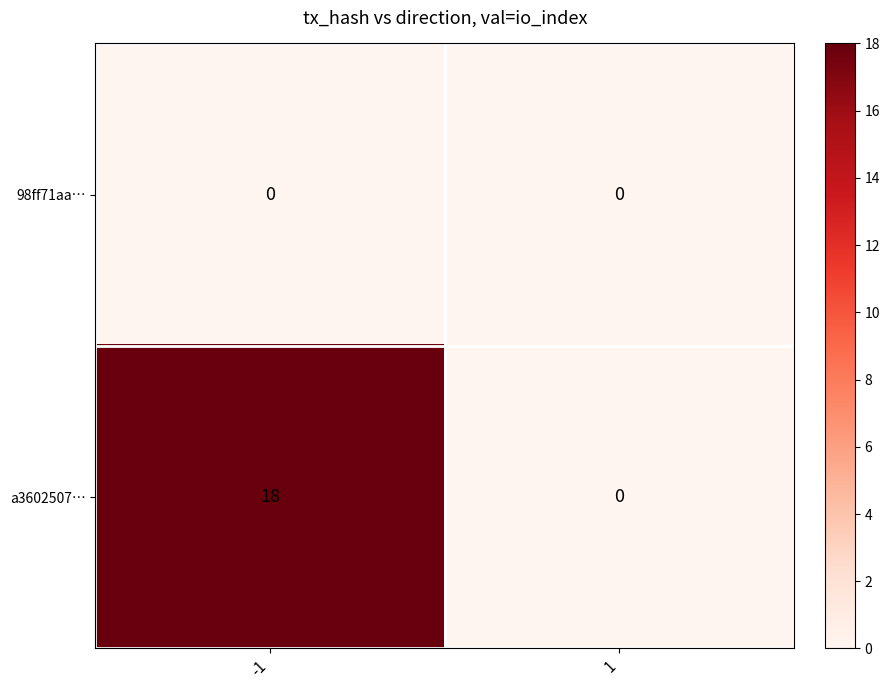

Reading right to left, extract all data points from this chart.

98ff71aa…: 1=0	-1=0
a3602507…: 1=0	-1=18